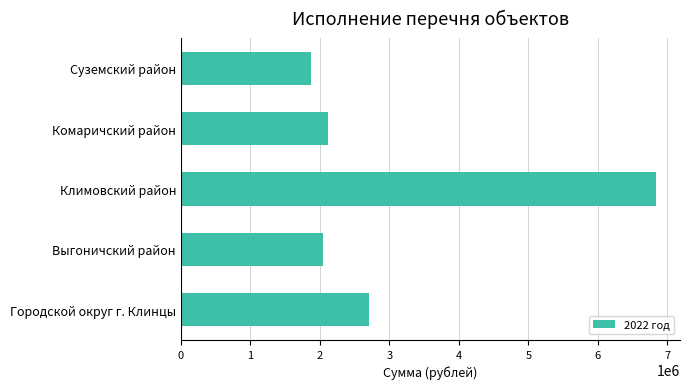

At which label is the value closest to 4358932?

Городской округ г. Клинцы